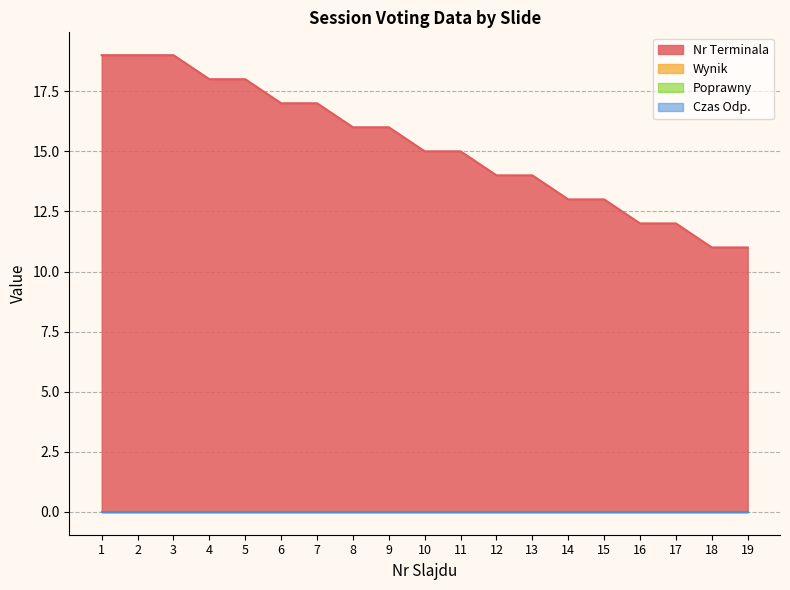

Read the Nr Terminala value at 18.

11